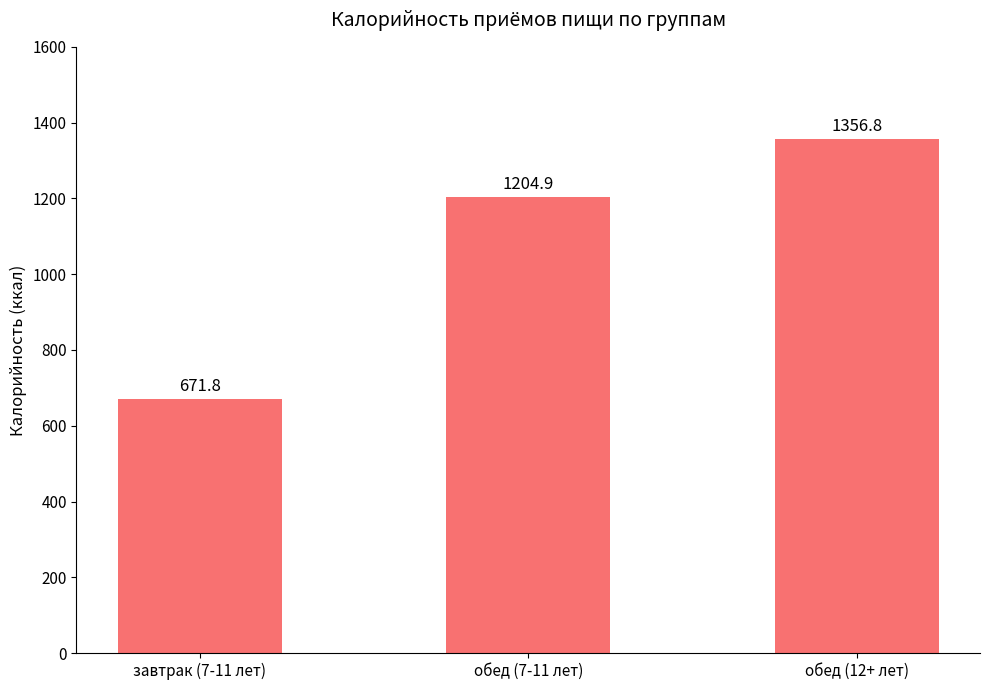

How many values are below 1204?

1